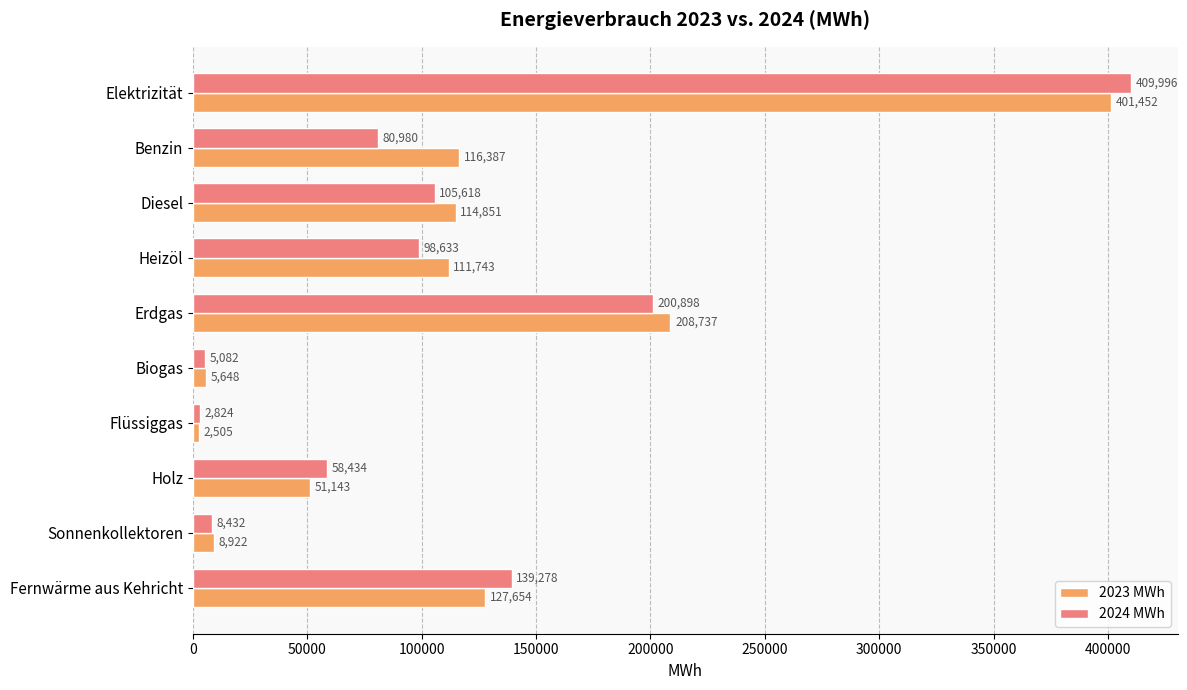

Is it true that 2023 MWh equals 46273.5 at Diesel?

False